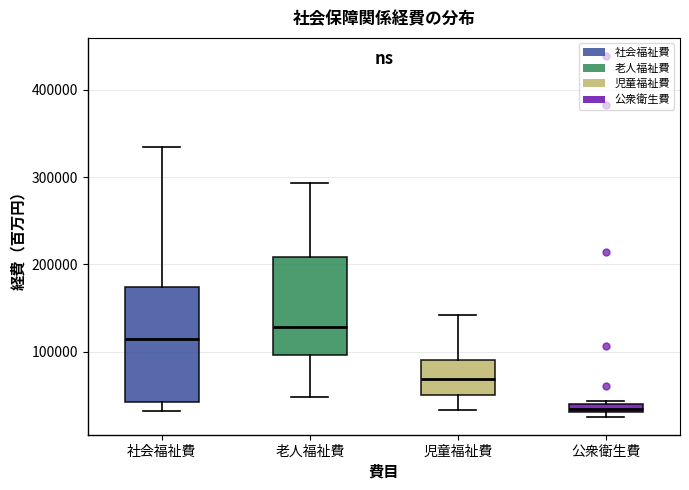

Which box's median line is the highest?

老人福祉費